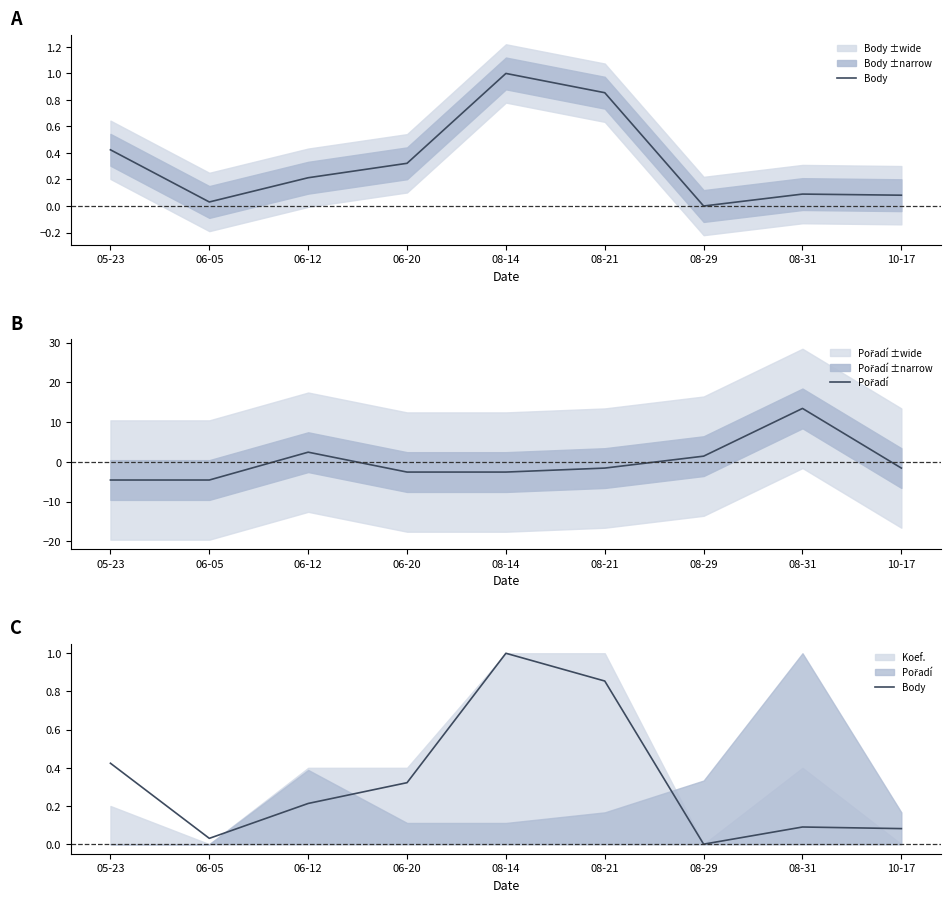

Is it true that Pořadí equals 0.7 at 08-29?

False